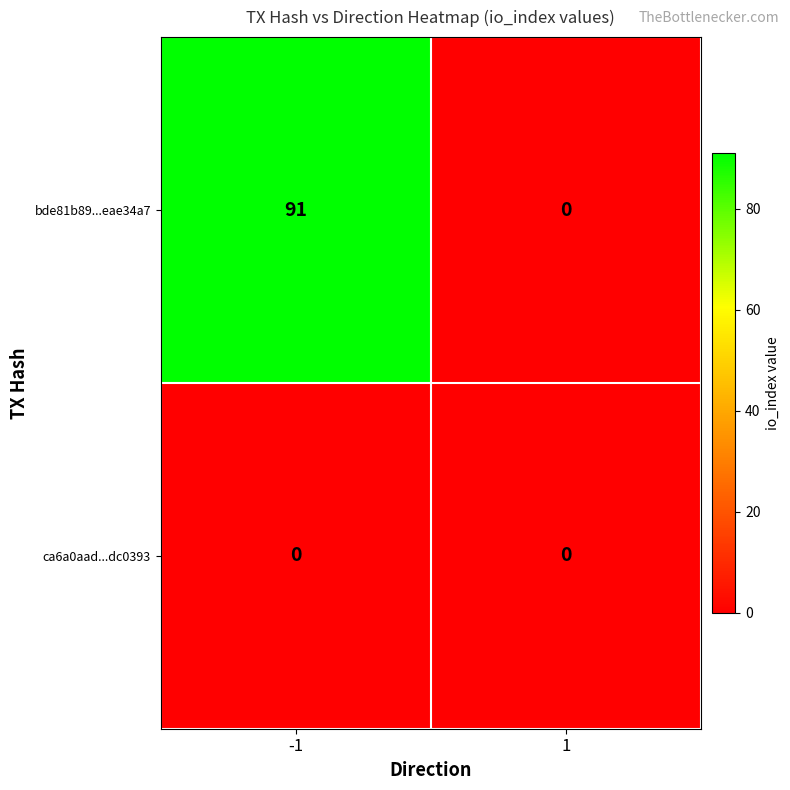

At -1, list the series in order from smallest to largest.

ca6a0aad...dc0393, bde81b89...eae34a7